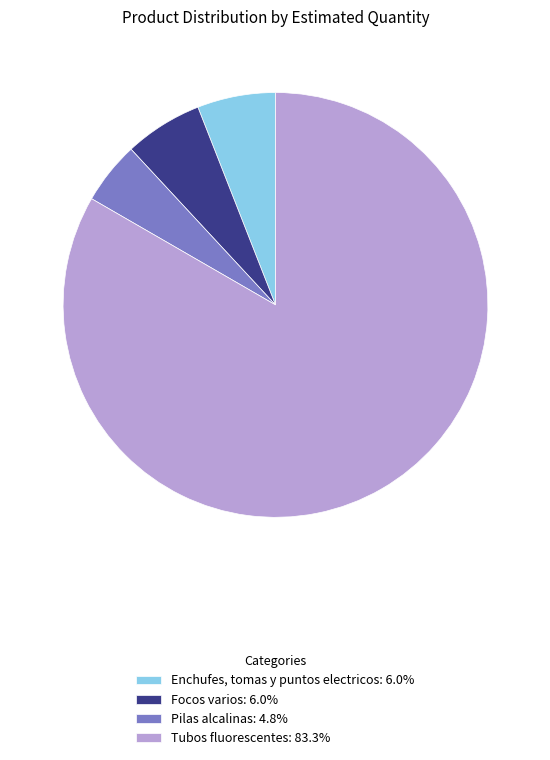

Is there a majority slice in this chart?

Yes